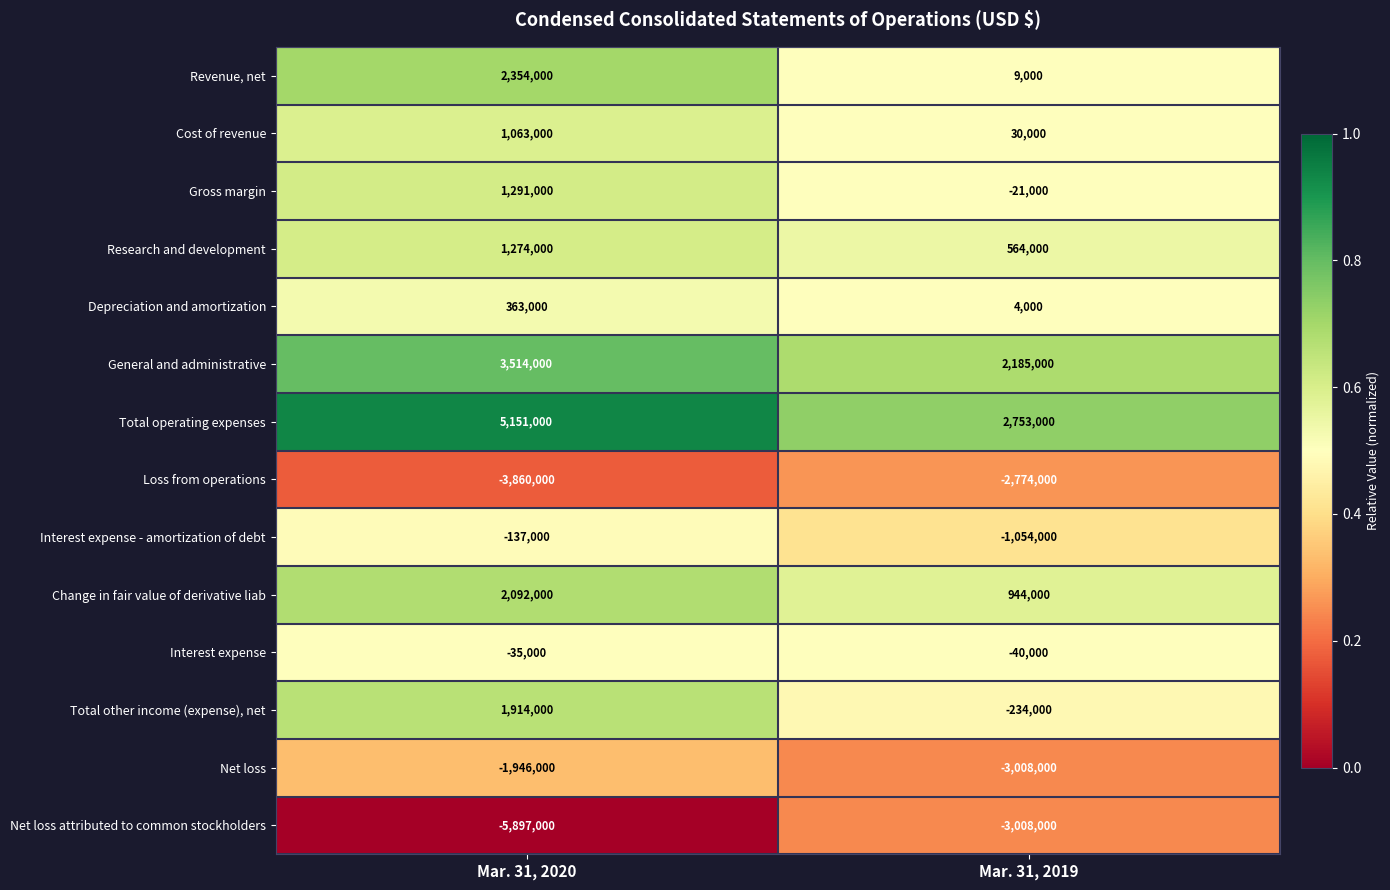

Is the value of Revenue, net at Mar. 31, 2020 greater than the value of Net loss attributed to common stockholders at Mar. 31, 2020?

Yes